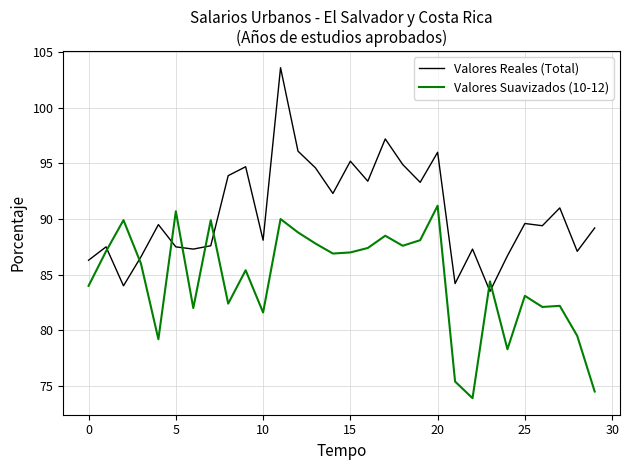

Which series has the largest total across all categories?

Valores Reales (Total)